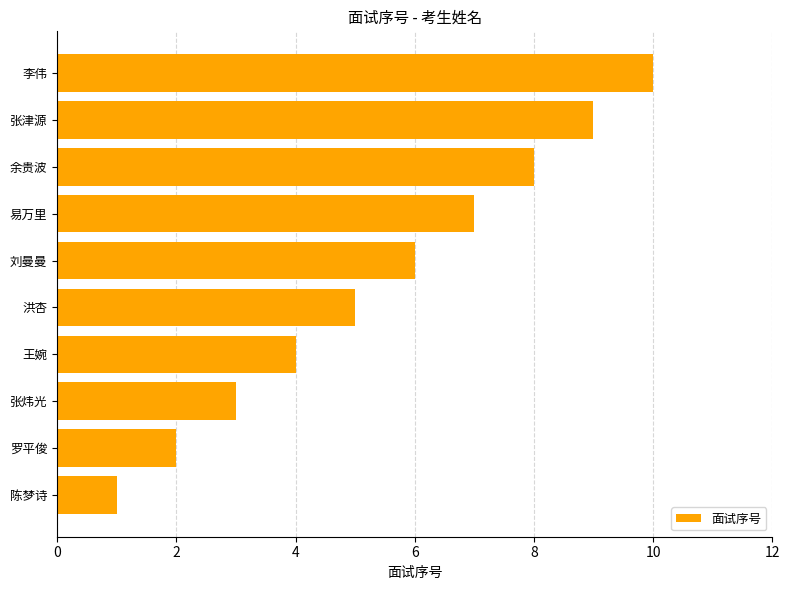

Is it true that the value at 余贵波 is 8?

True